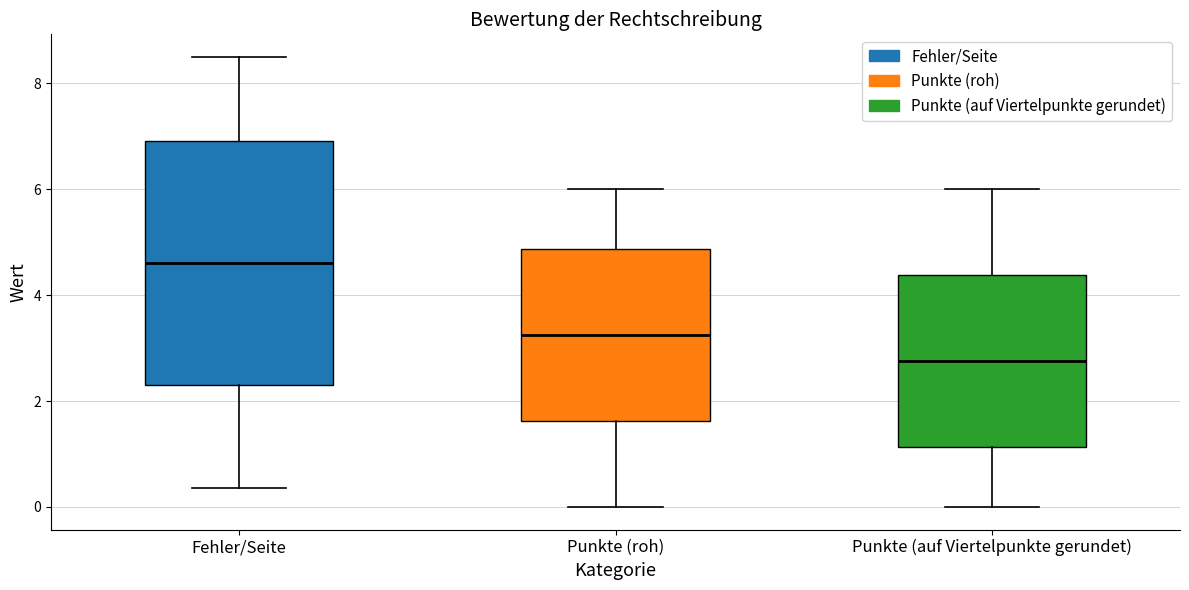

Which box is the tallest, from its lower edge to its upper edge?

Fehler/Seite